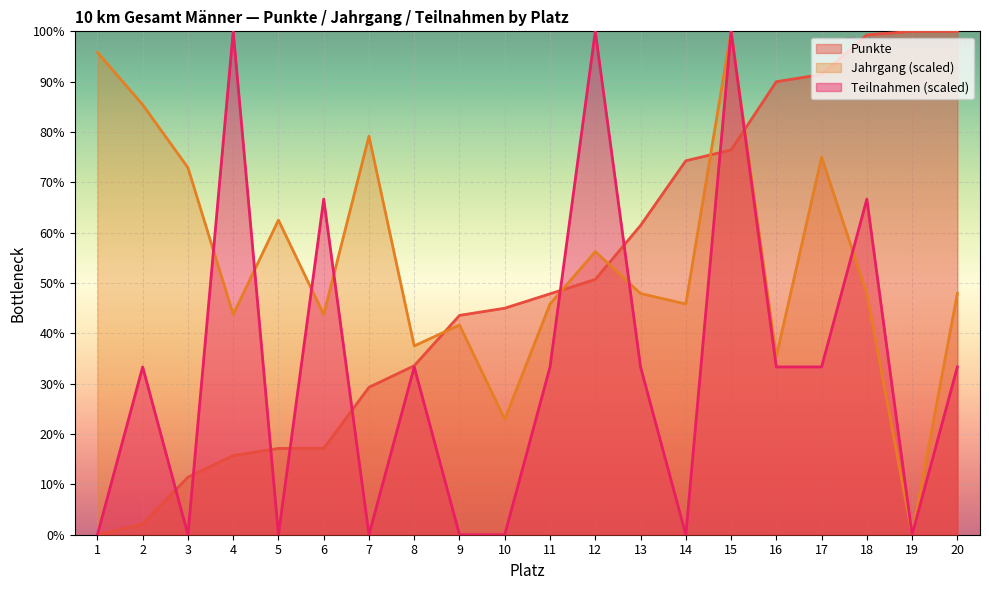

How many lines are shown in the chart?

3